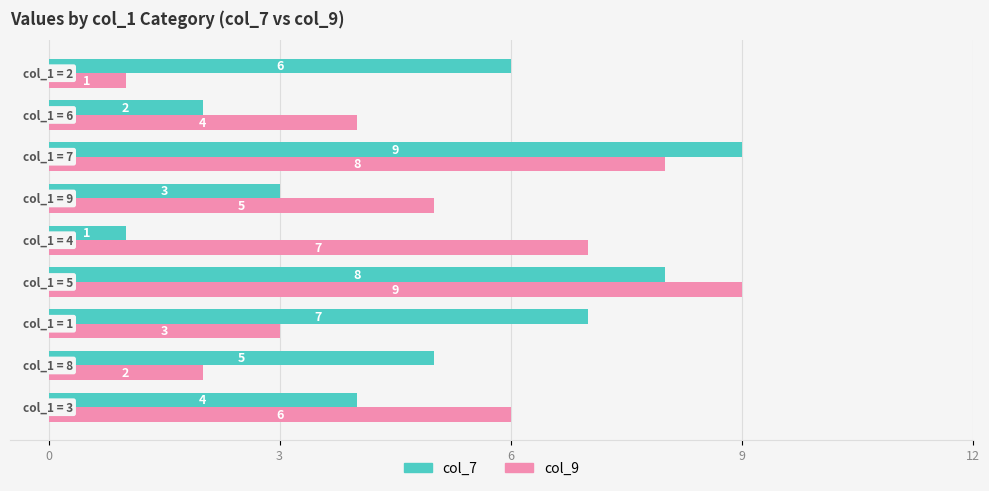

What is the maximum value shown in the chart?

9